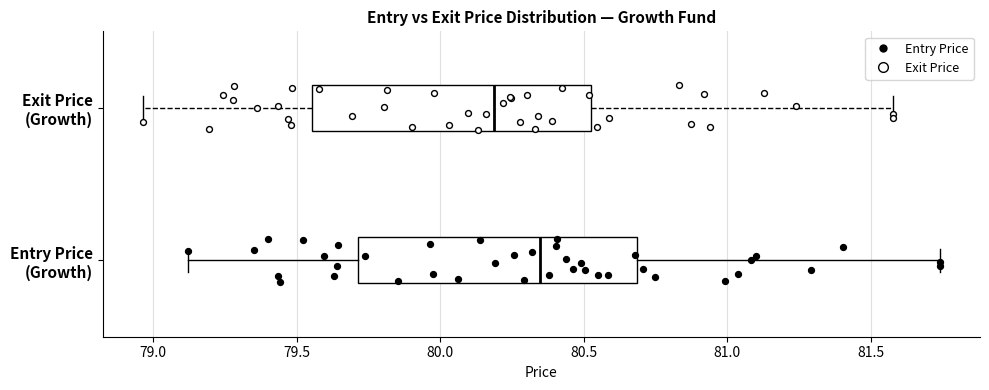

Where does the left whisker of the box for Entry Price (Growth) end on the x-axis? The values are not printed on the chart, so give them approximately, as read against the axis.

79.10